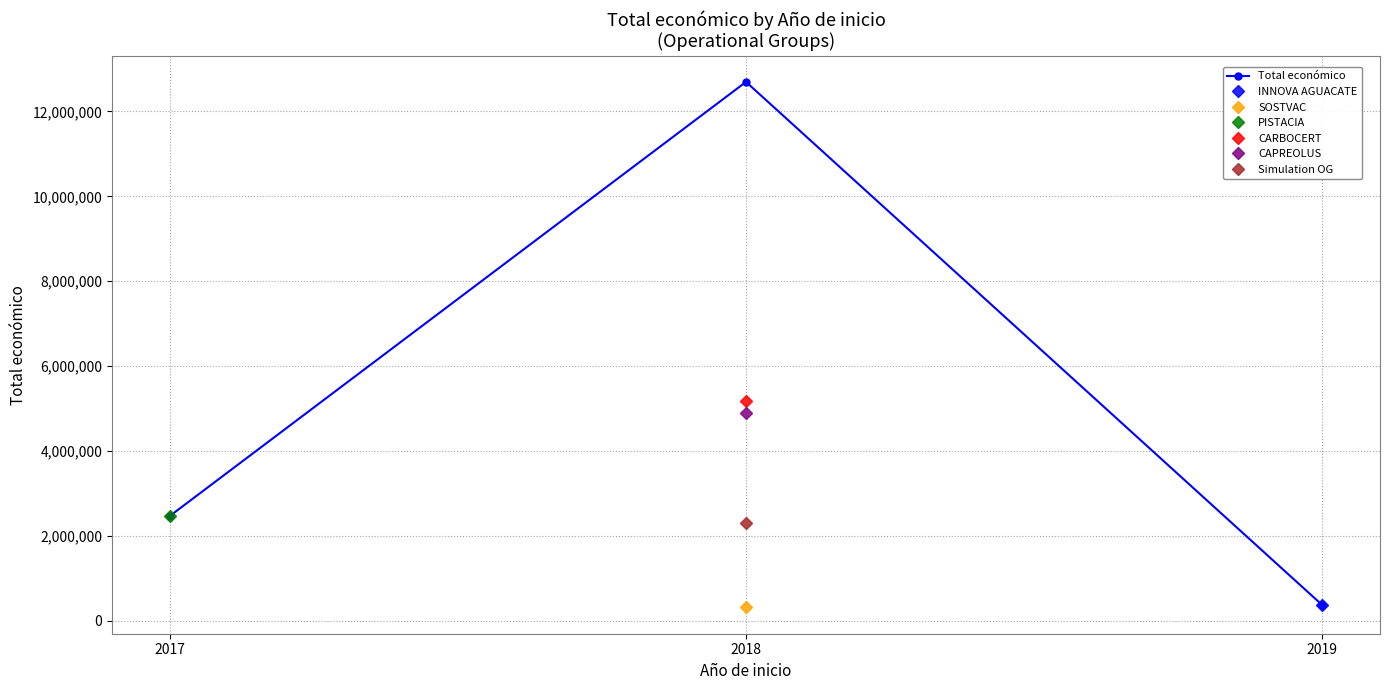

How many data points are above 2464572?

1